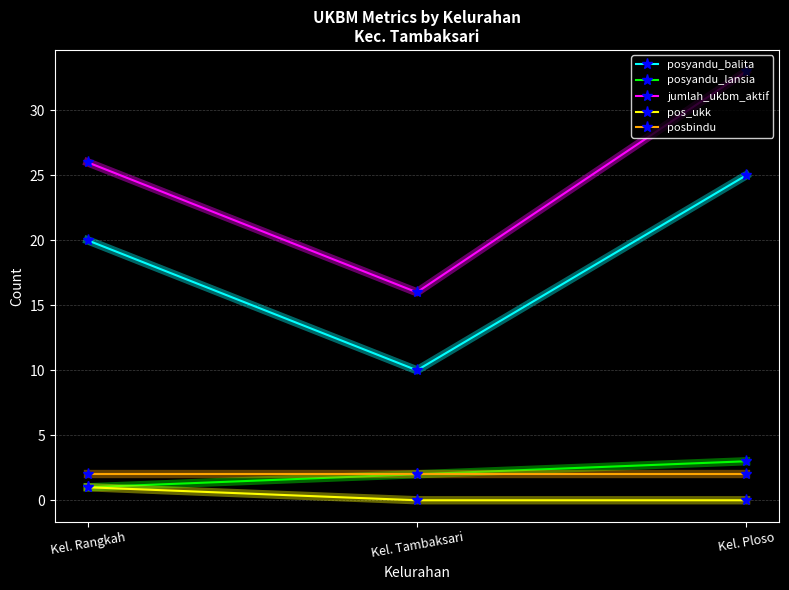

Is it true that jumlah_ukbm_aktif equals 33 at Kel. Ploso?

True